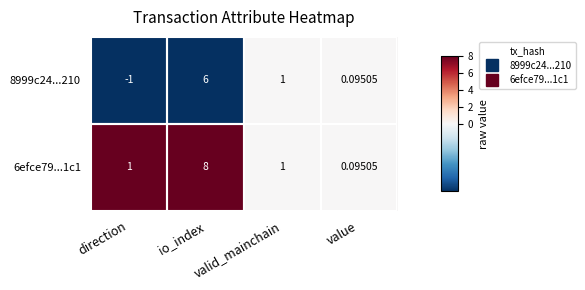

At which category is the sum across all series the highest?

io_index